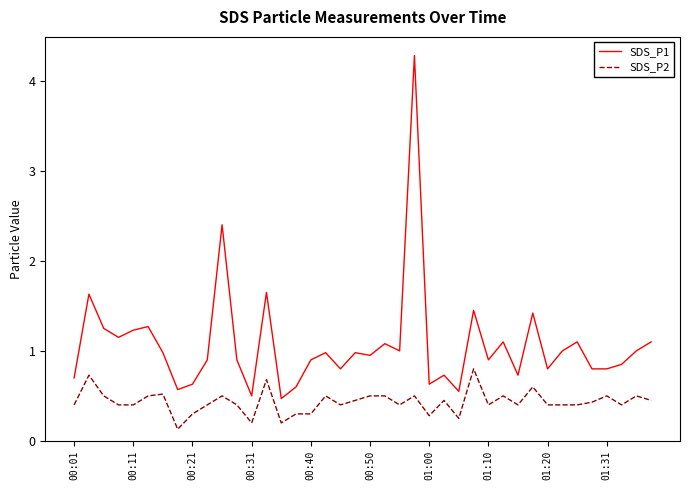

What is the maximum value for SDS_P1?

4.3